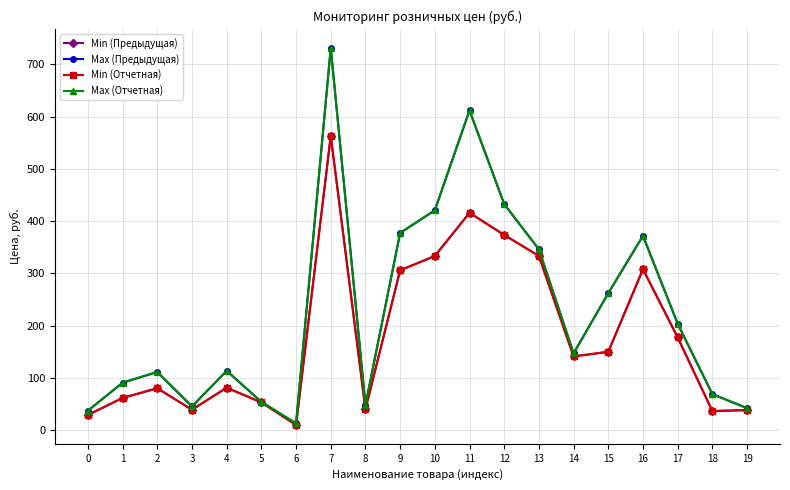

At which label does Min (Предыдущая) reach its minimum?

6